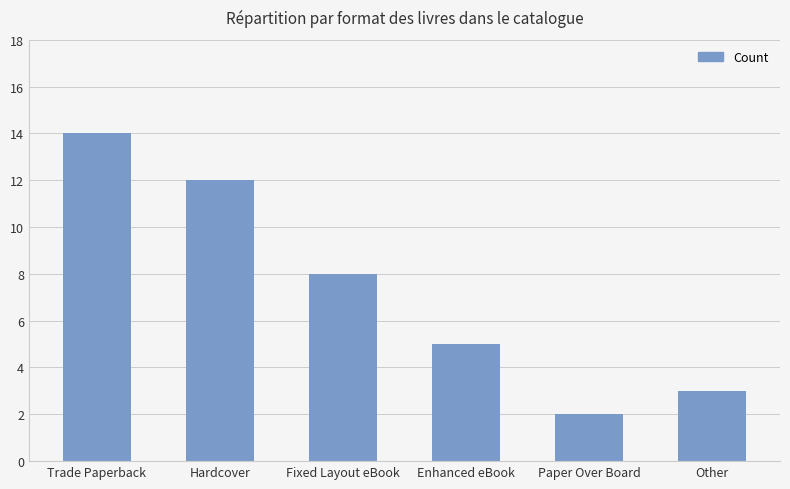

How many series are shown in this chart?

1